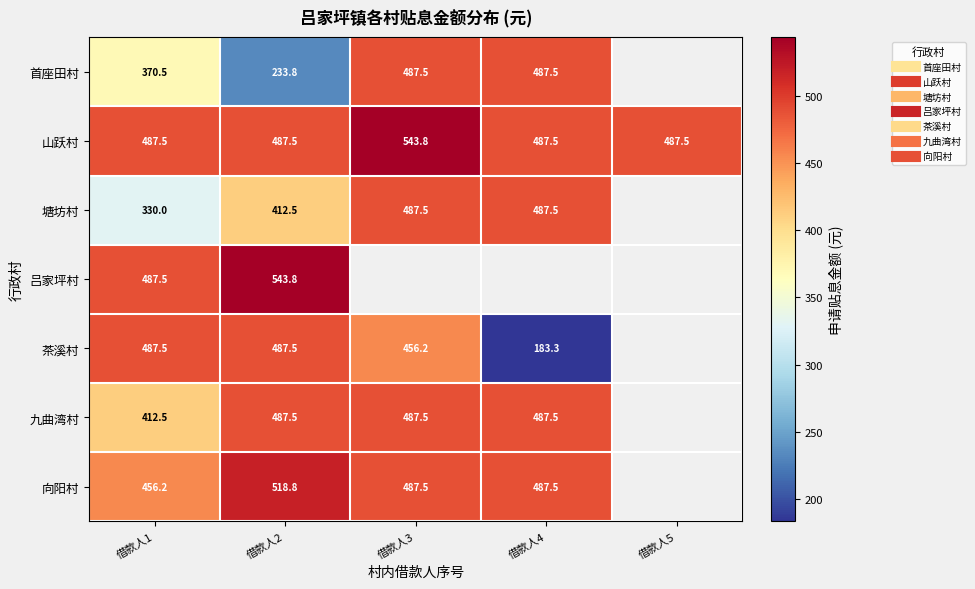

Which series has the largest total across all categories?

山跃村